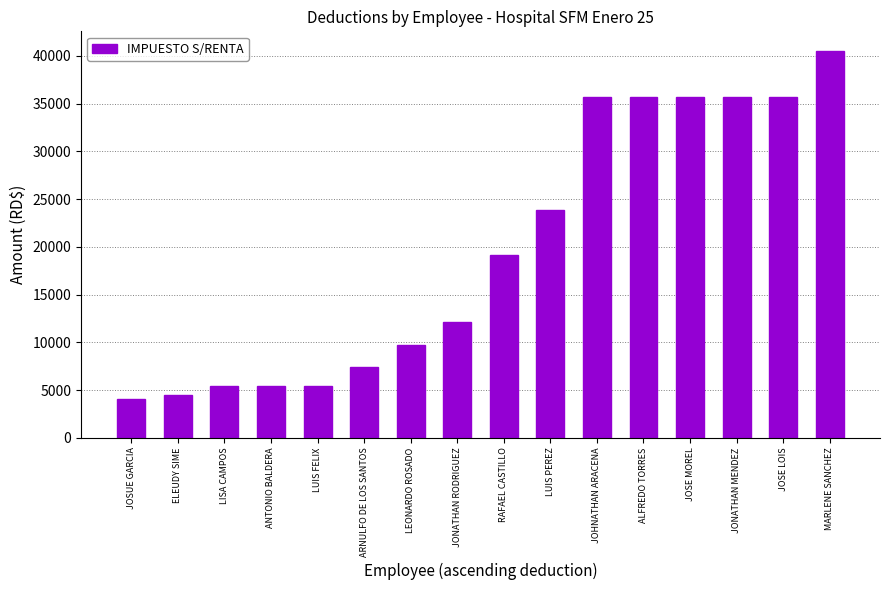

What is the label of the 14th bar from the left?

JONATHAN MENDEZ